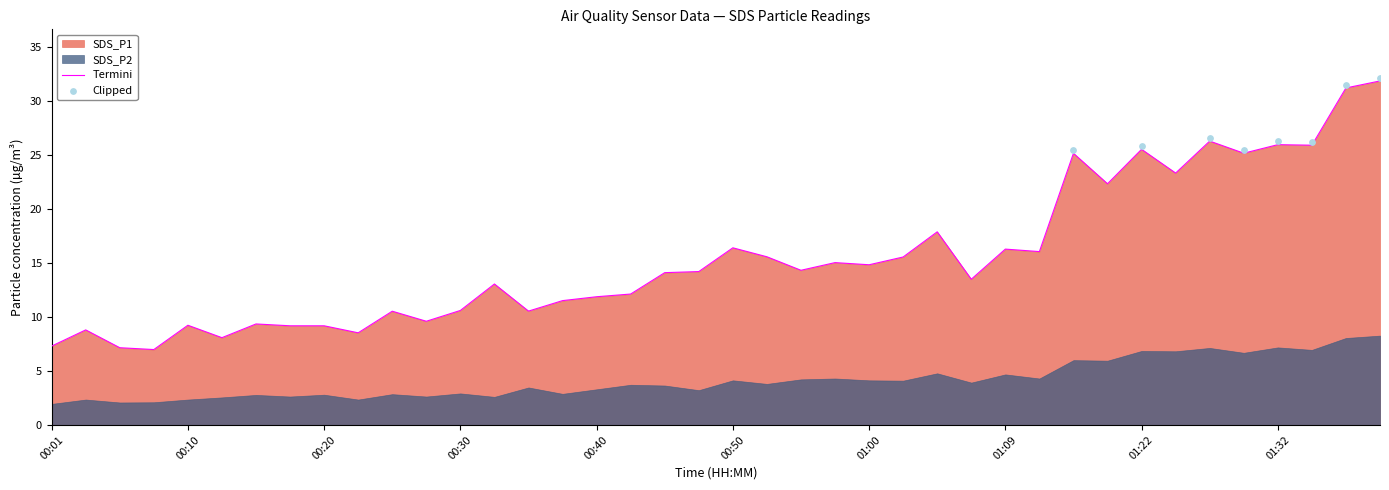

What is the change in value from 00:20 to 01:34?

+16.7